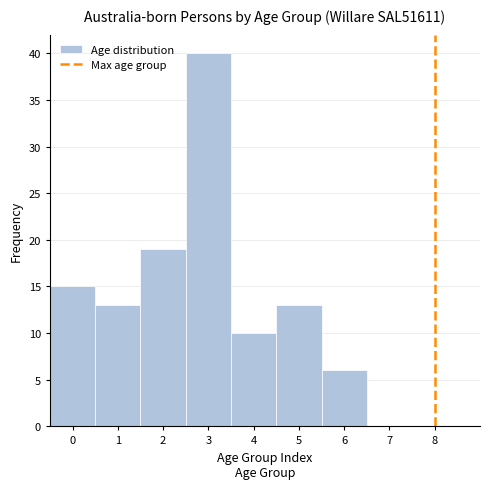

Which range on the x-axis has the tallest bar?

2.5 to 3.5